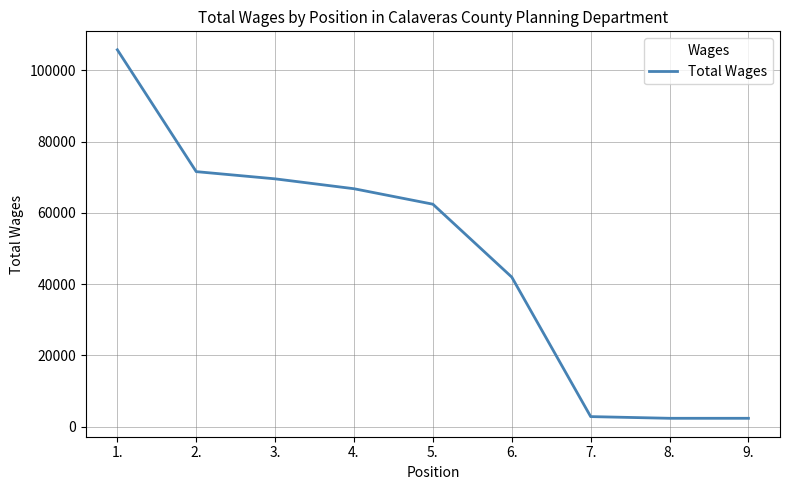

What is the average value?

47314.1